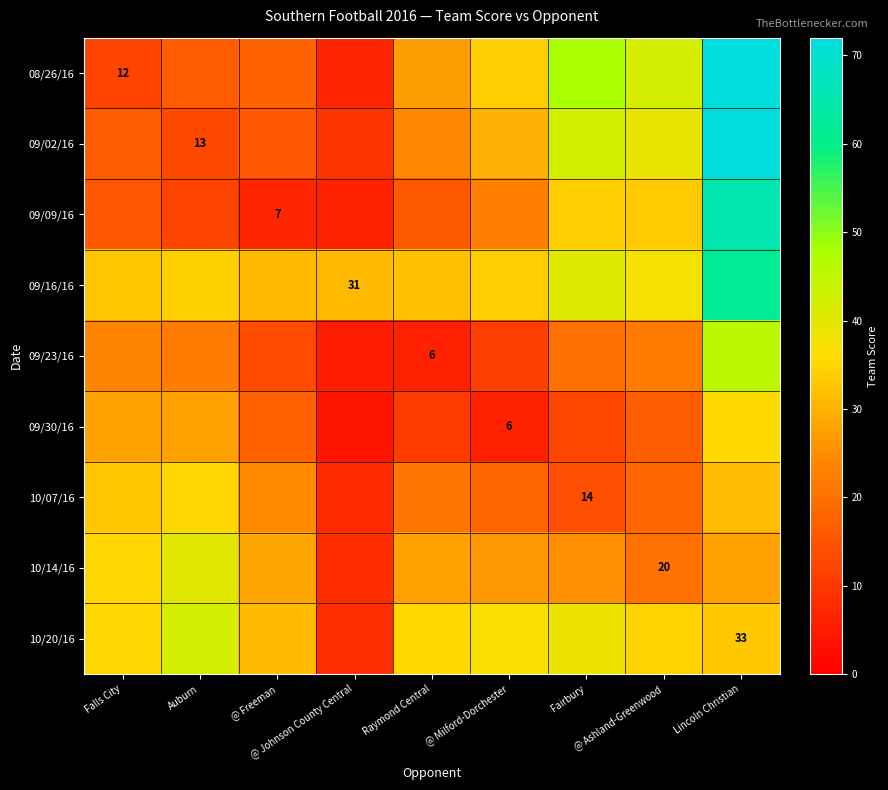

What is the total value across all series at @ Freeman?

185.8